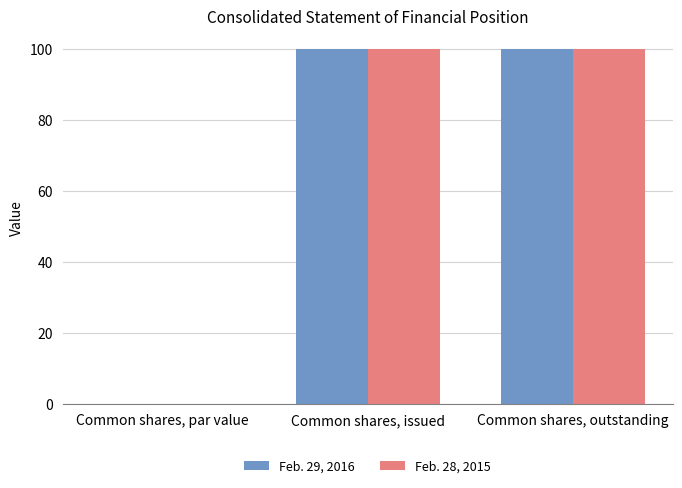

The value of Feb. 28, 2015 at Common shares, outstanding is 141.7. True or false?

False